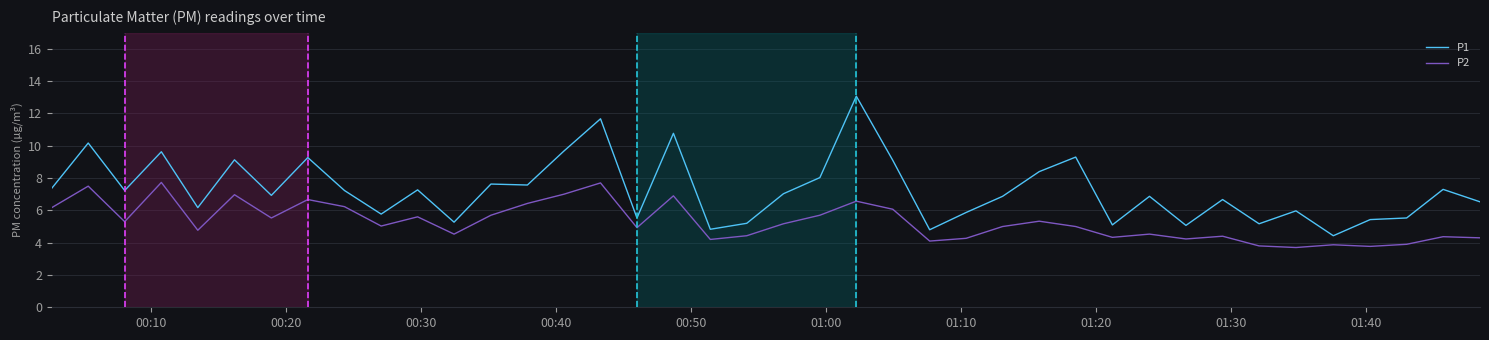

What is the difference between the maximum and minimum values in the P1 series?

8.6